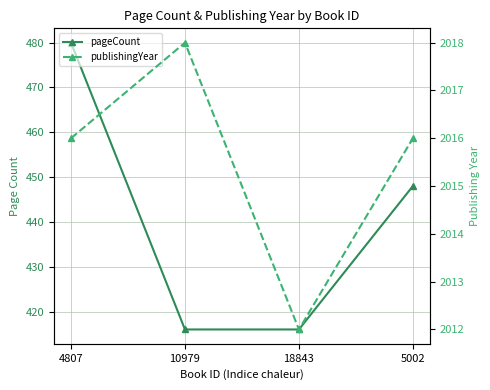

True or false: pageCount has a value of 231 at 10979.

False